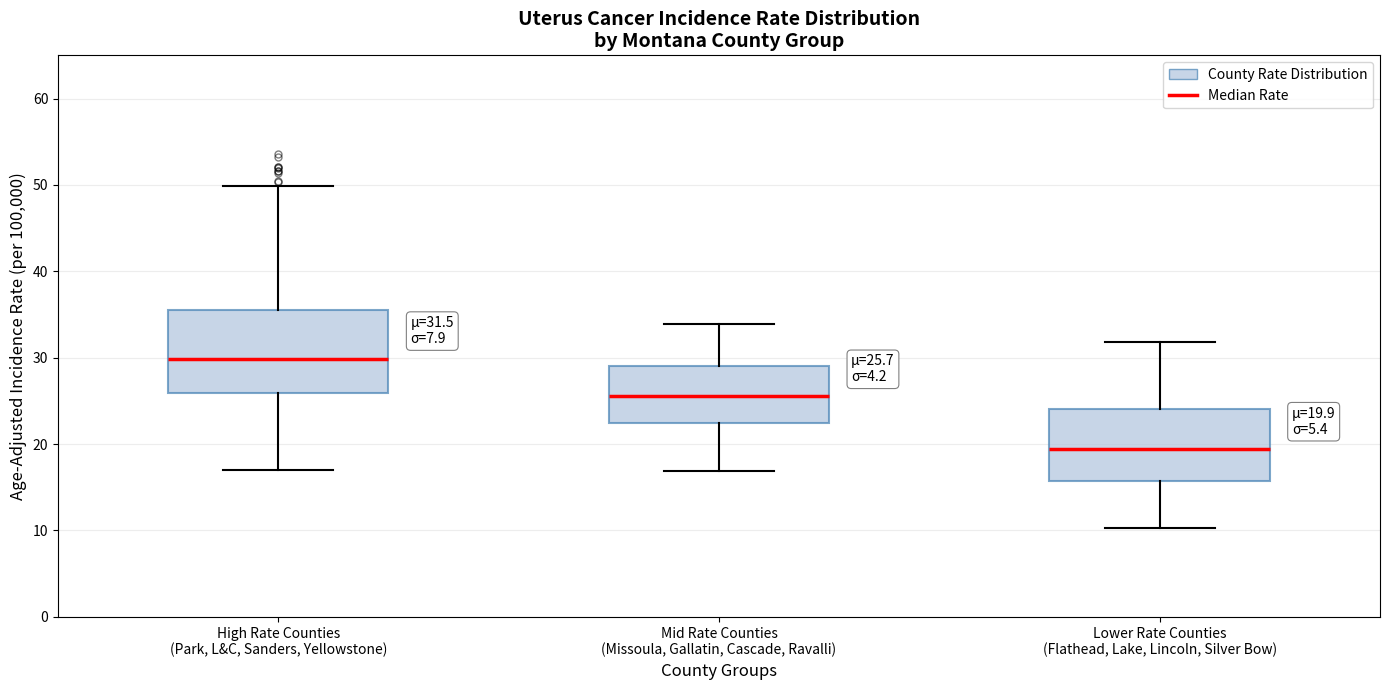

Which box's median line is the highest?

High Rate Counties (Park, L&C, Sanders, Yellowstone)